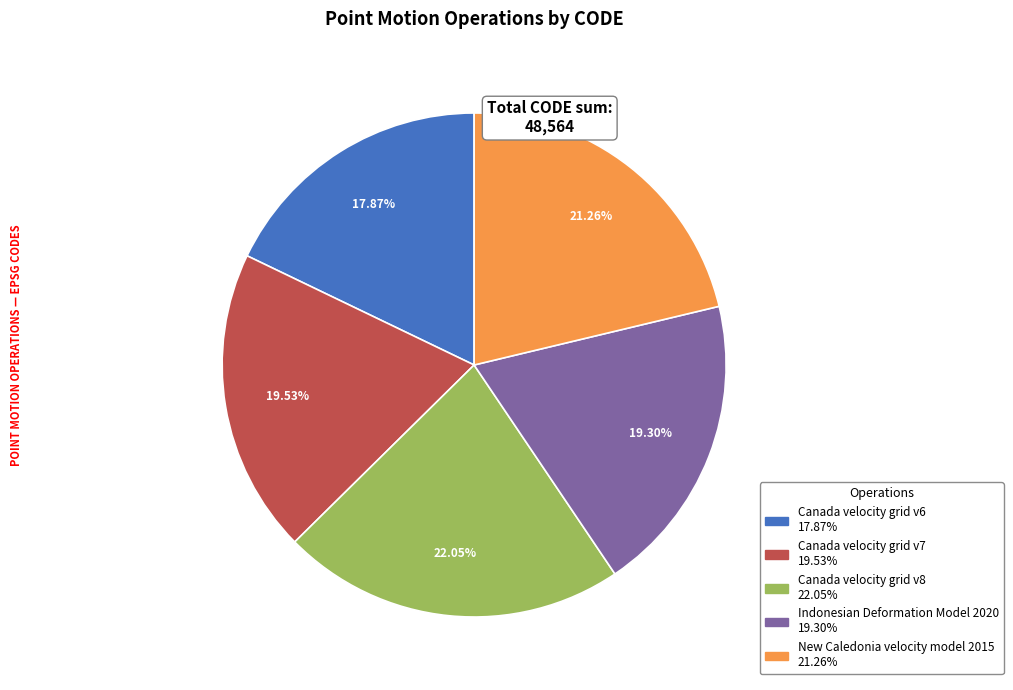

Count the number of slices in the pie.

5